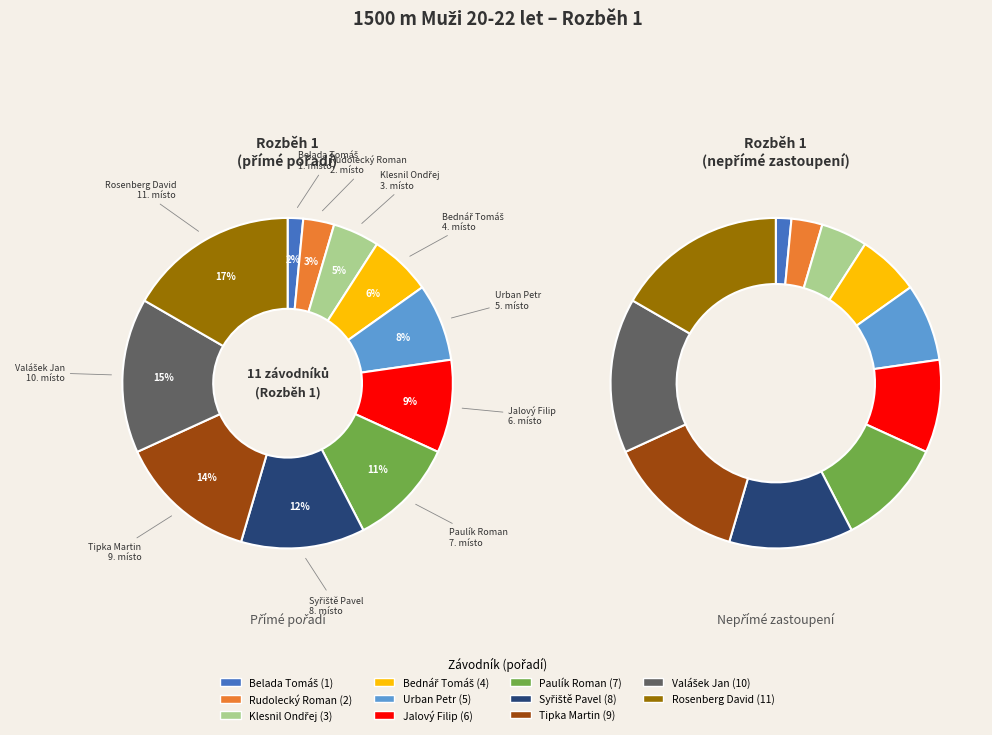

To the nearest percent, what is the difference between the largest and smallest slice percentages?

15%